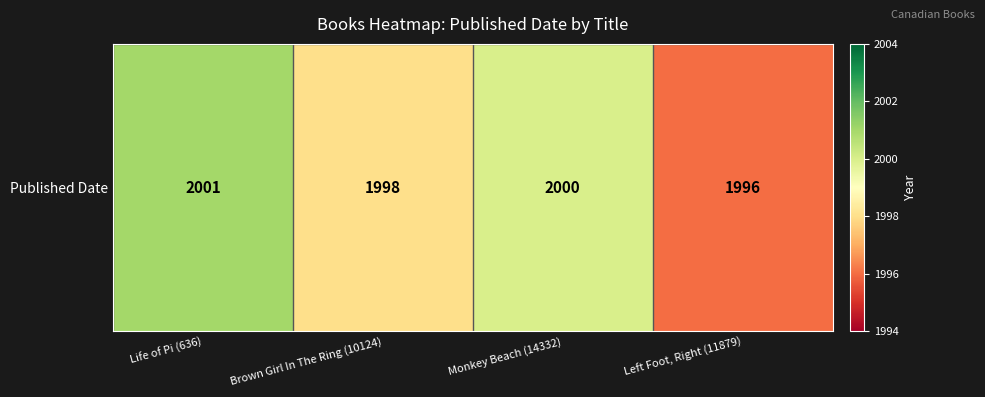

What is the change in value from Brown Girl In The Ring (10124) to Left Foot, Right (11879)?

-2